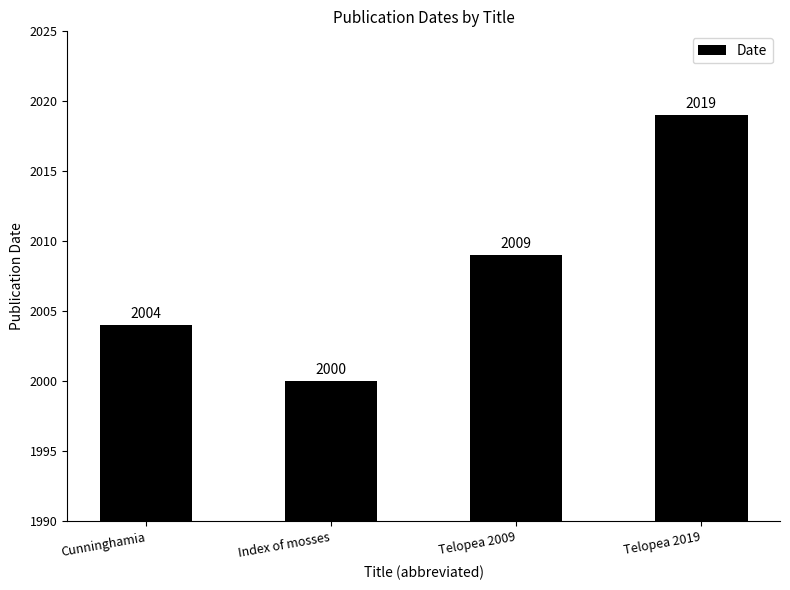

Are the bars horizontal?

No